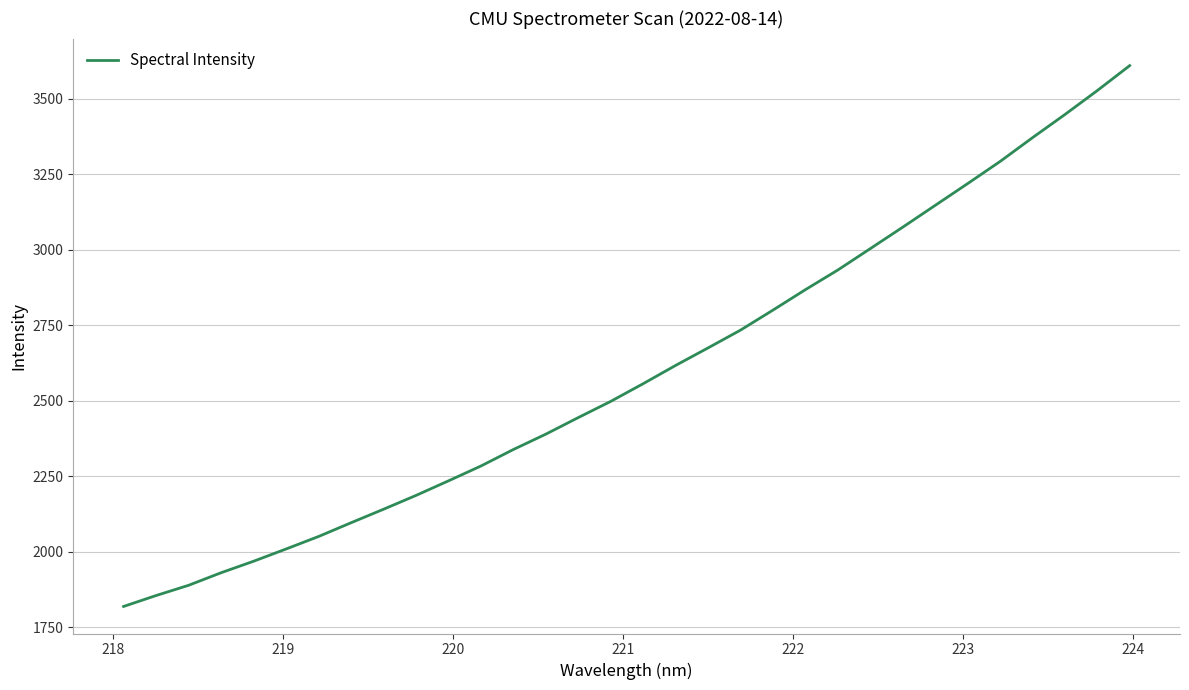

True or false: there are more than 1 points higher than both neighbors.

False